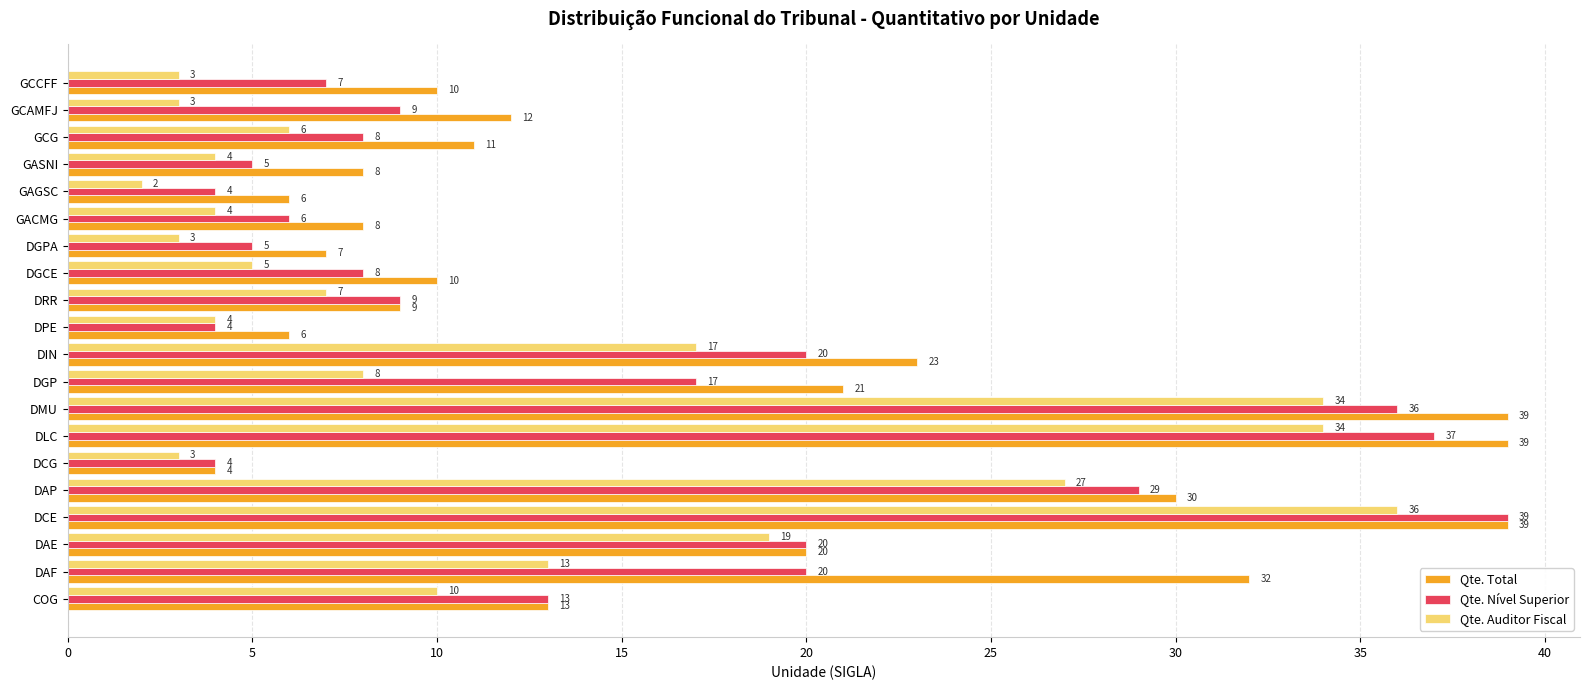

At which category does the chart reach its minimum across all series?

GAGSC